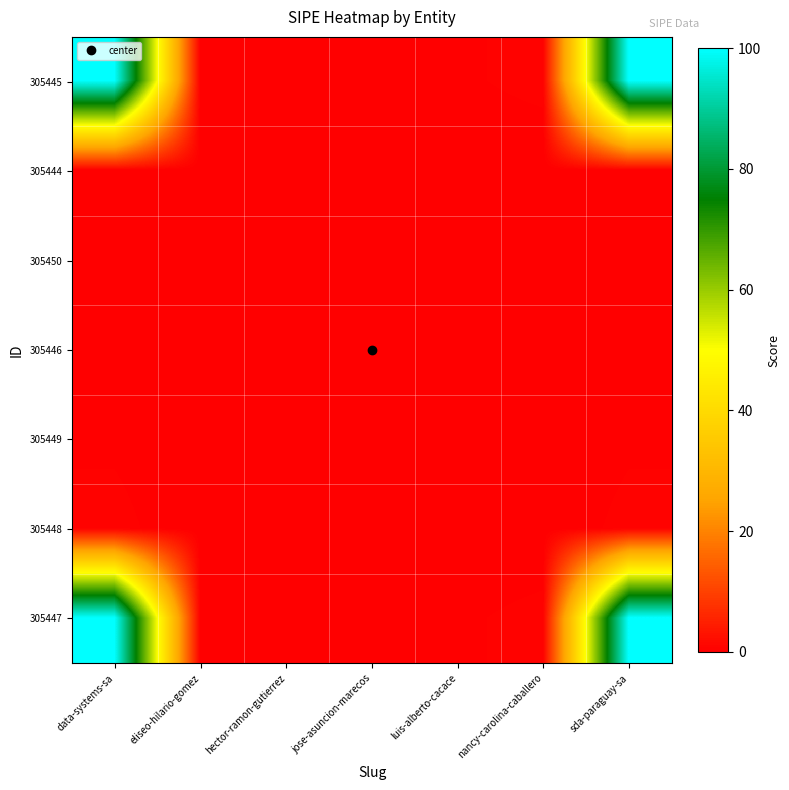

What is the spread (max minus min) of values at hector-ramon-gutierrez?

0.2